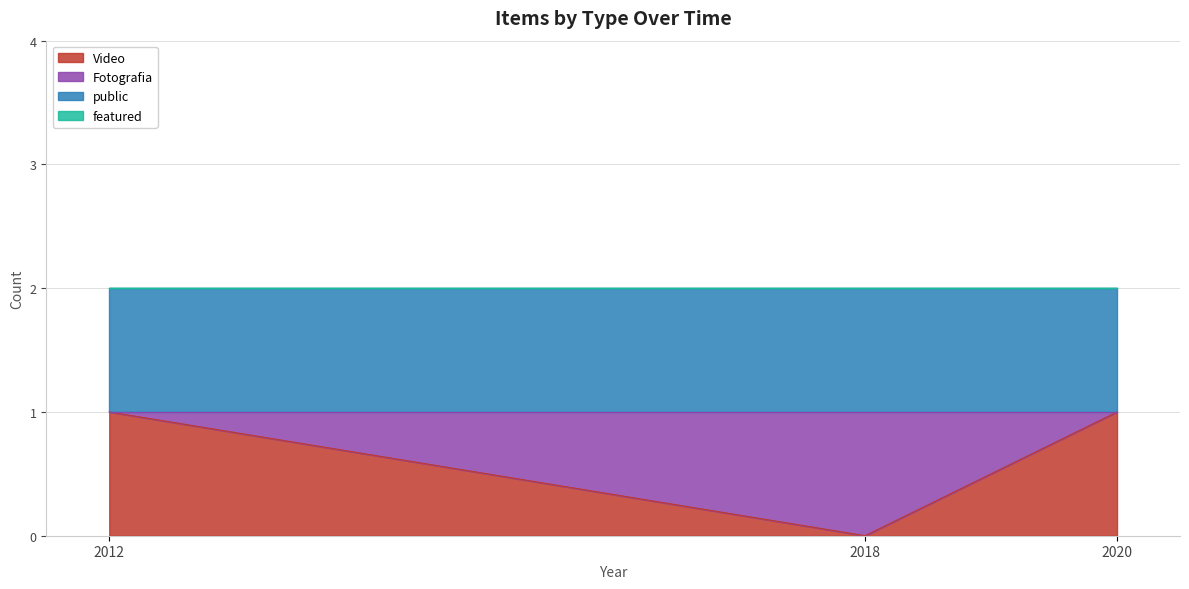

Which category has the lowest value in the Video series?

2018